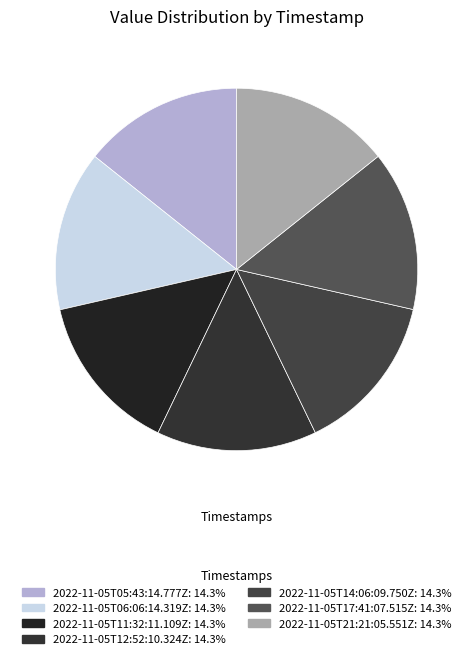

What percentage is the 2022-11-05T14:06:09.750Z slice, to the nearest percent?

14%